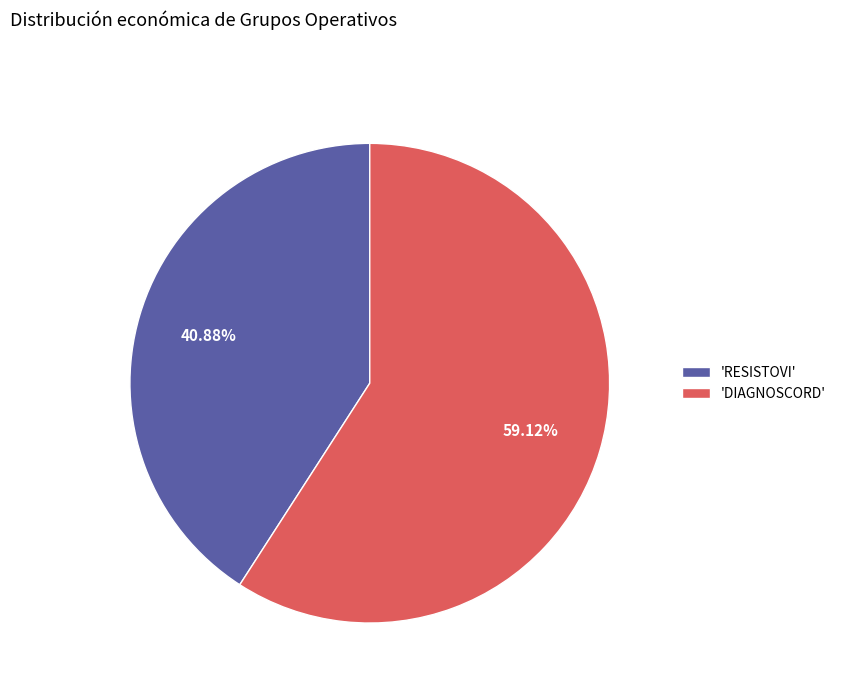

Do 'RESISTOVI' and 'DIAGNOSCORD' together represent more than half of the pie?

Yes